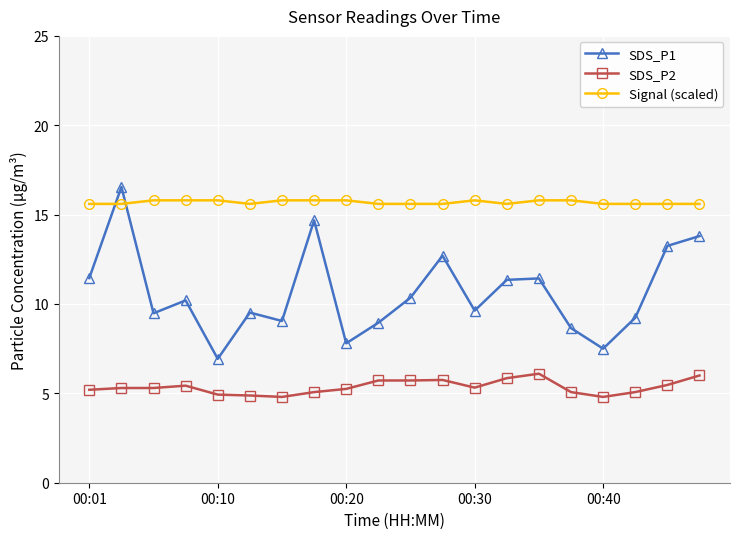

What is the value of the SDS_P2 point at the 17th from the left?

4.8